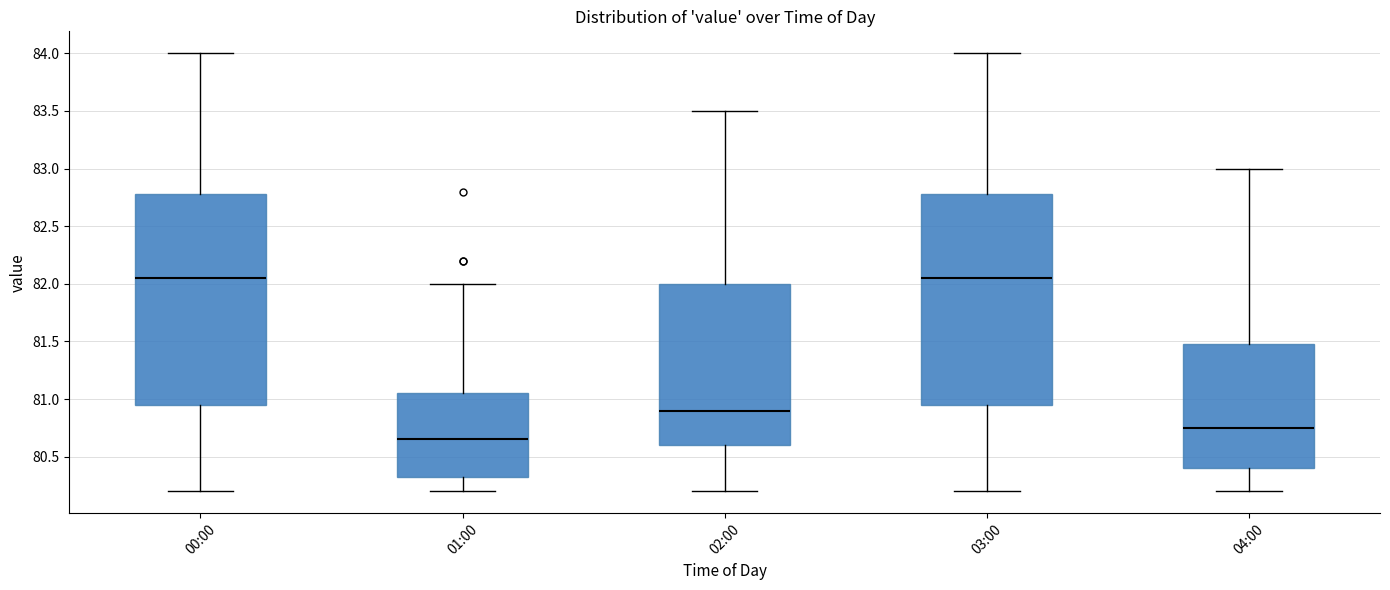

Where is the lower edge of the box for 00:00 on the y-axis? The values are not printed on the chart, so give them approximately, as read against the axis.

80.95